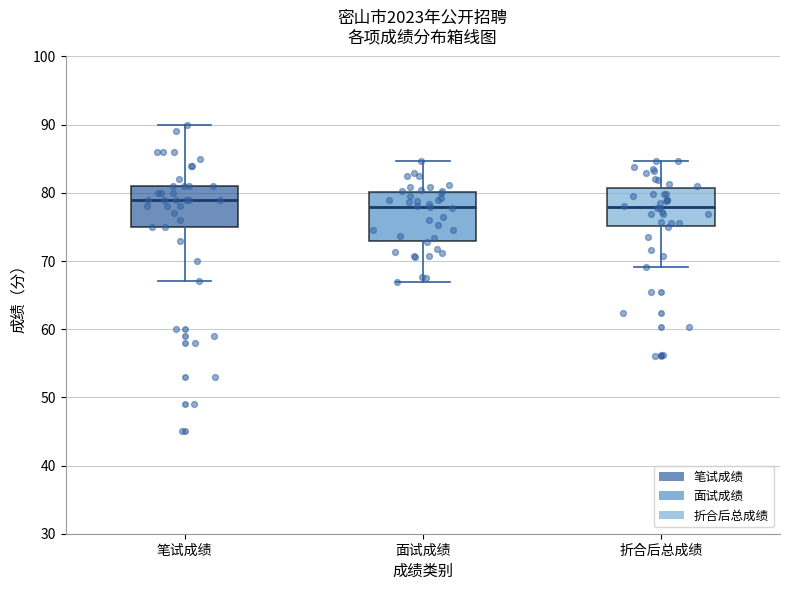

Reading left to right, transcribe this box plot: for each box, give where its median line is, the range the box spans, and where its two whiskers end, as read against the y-axis. The values are not printed on the chart, so give them approximately, as read against the axis.

笔试成绩: median 79, box 75 to 81, whiskers 67 to 90
面试成绩: median 78, box 73 to 80, whiskers 67 to 85
折合后总成绩: median 78, box 75 to 81, whiskers 69 to 85